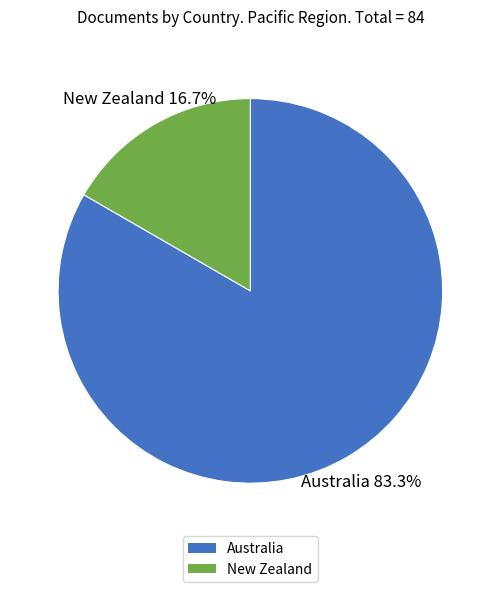

Rank the categories by value from highest to lowest.

Australia, New Zealand